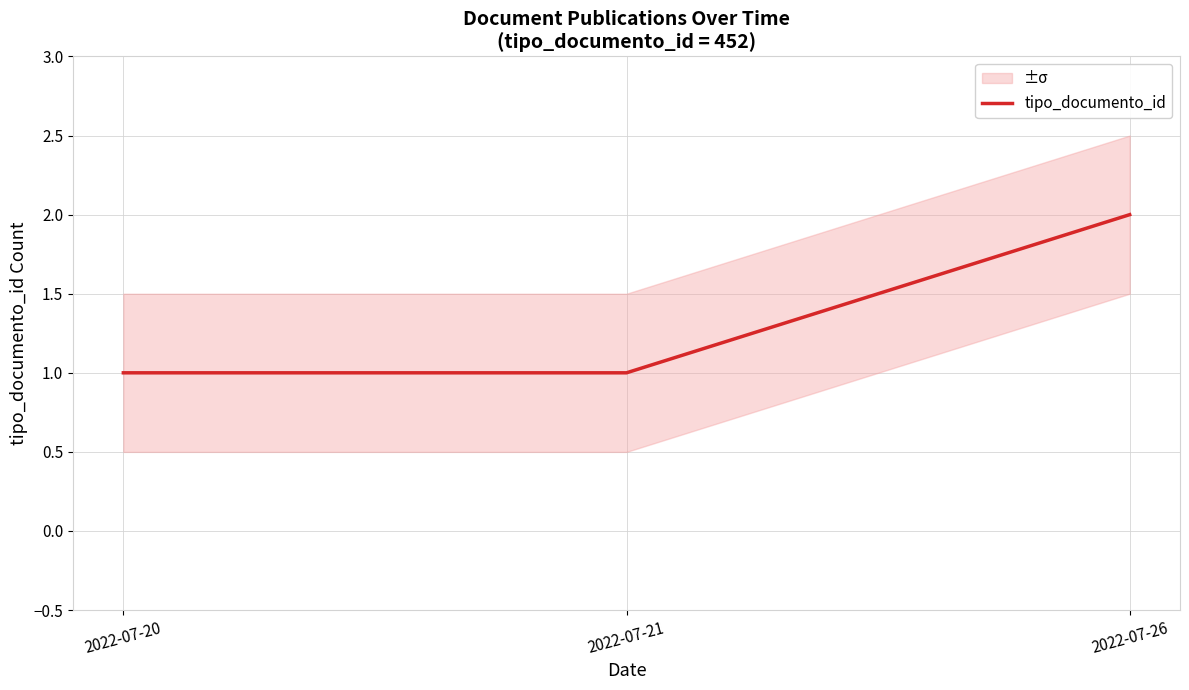

The value at 2022-07-26 is 3. True or false?

False